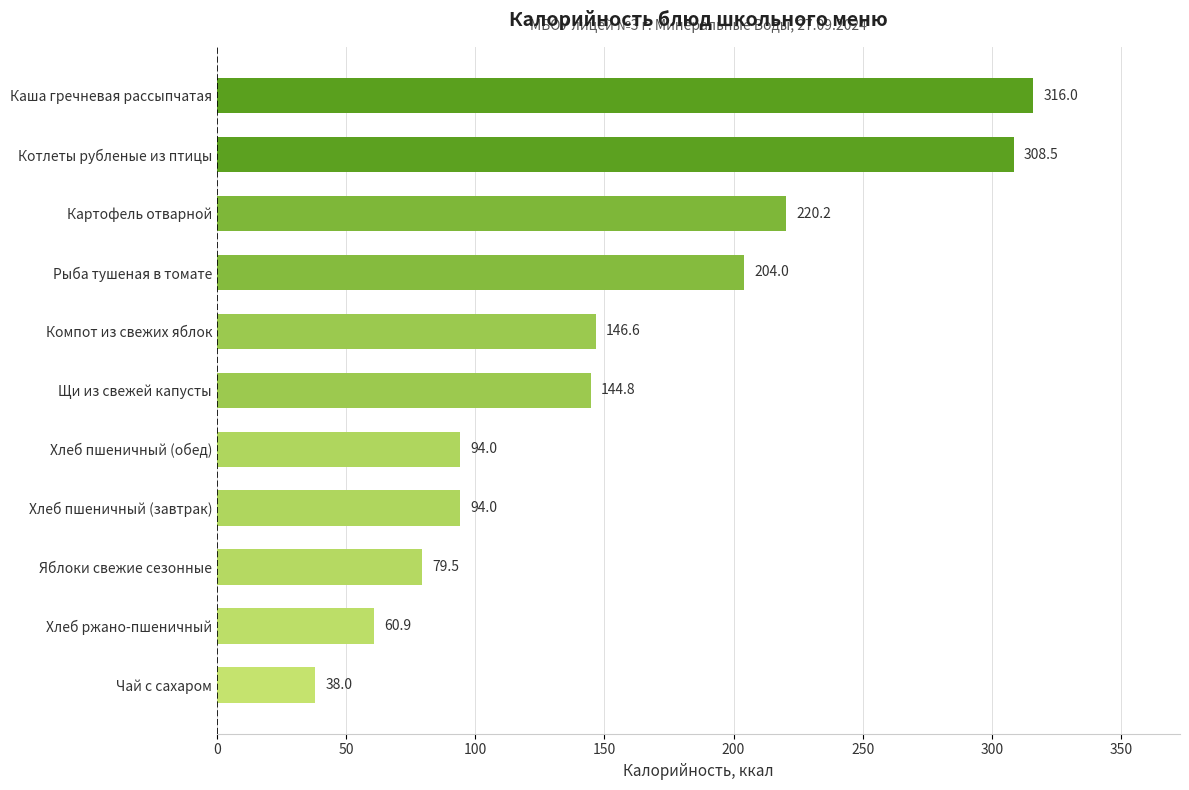

What is the smallest value displayed?

38.0